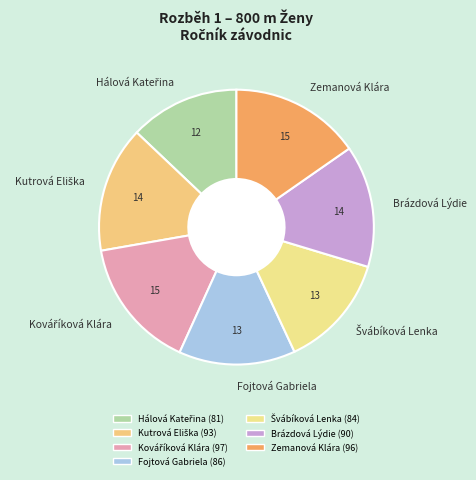

Does any single category account for the majority?

No